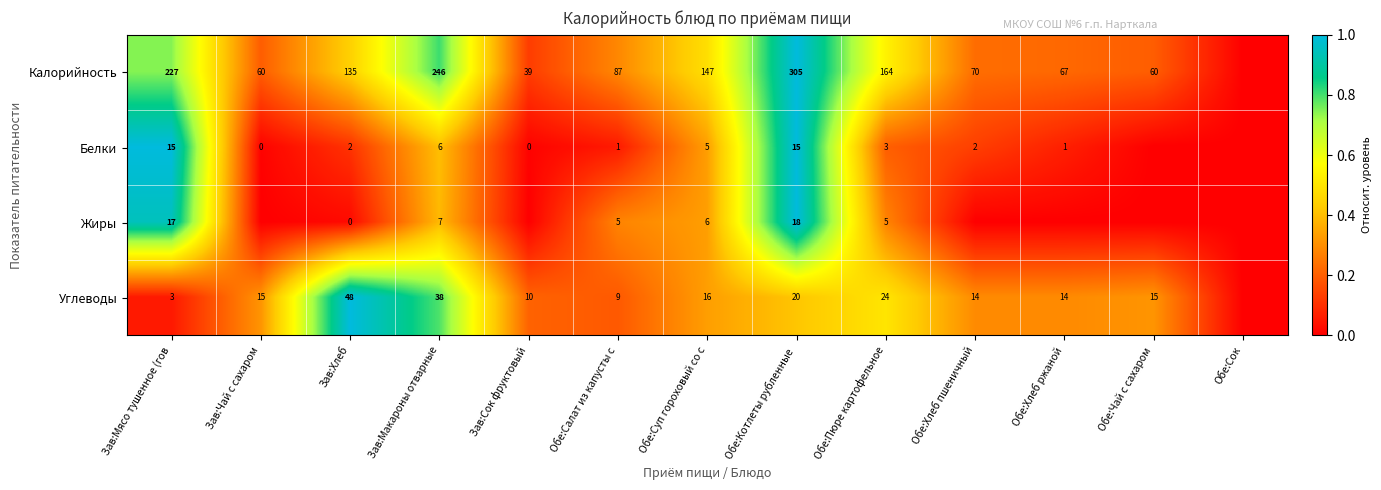

Between Зав:Хлеб and Обе:Салат из капусты с, which series saw the biggest shift?

Калорийность